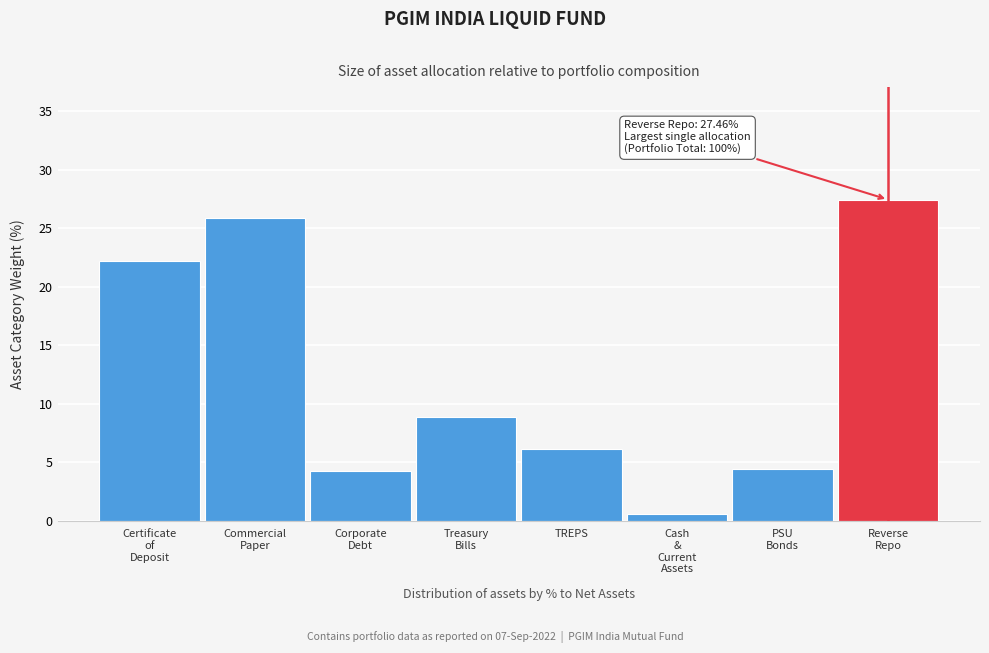

What is the label of the 5th bar from the left?

TREPS